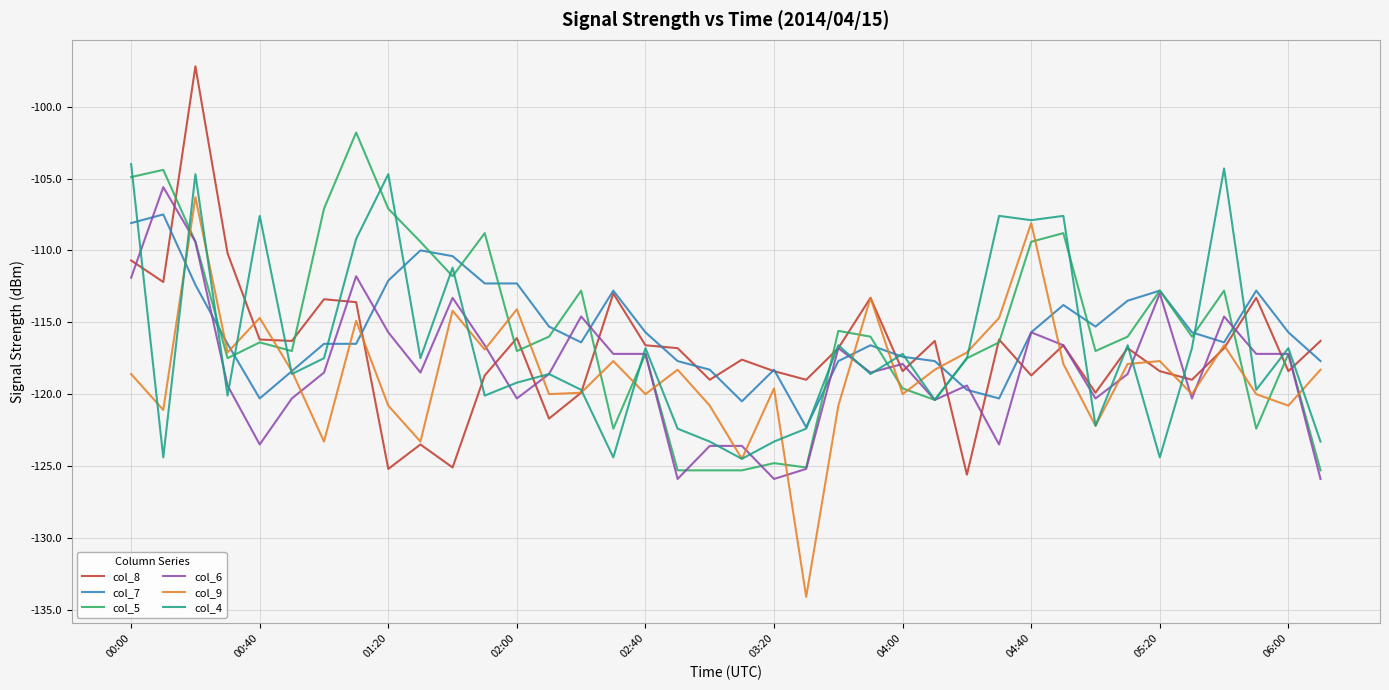

What are all the series names shown in the legend?

col_8, col_7, col_5, col_6, col_9, col_4